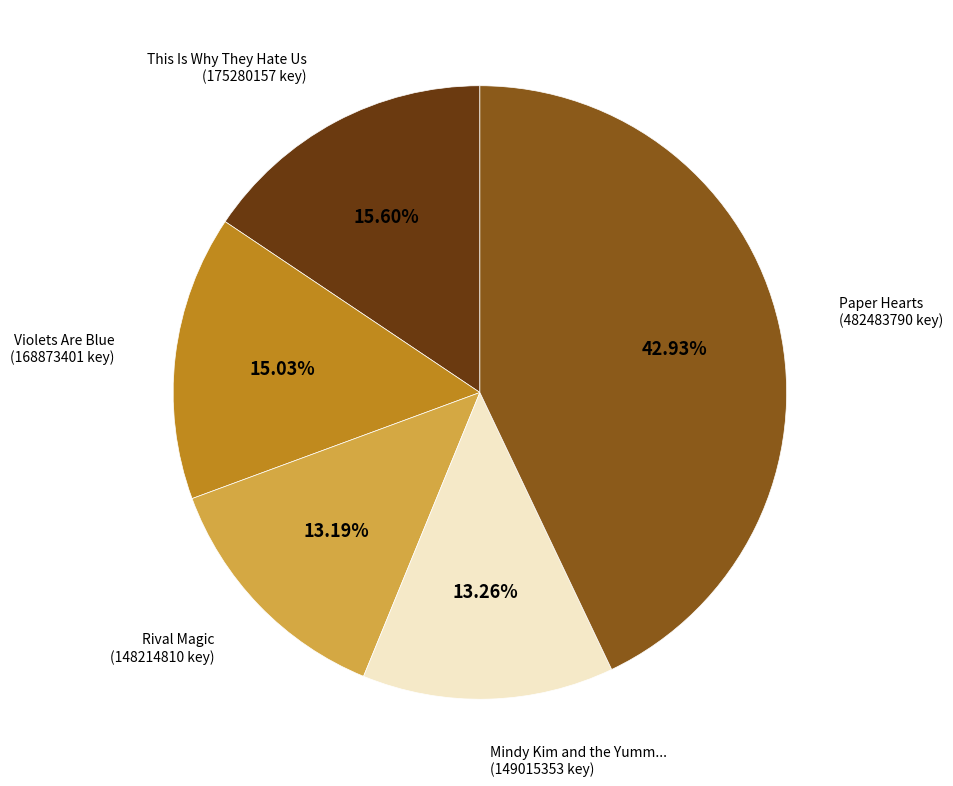

Does any single category account for the majority?

No